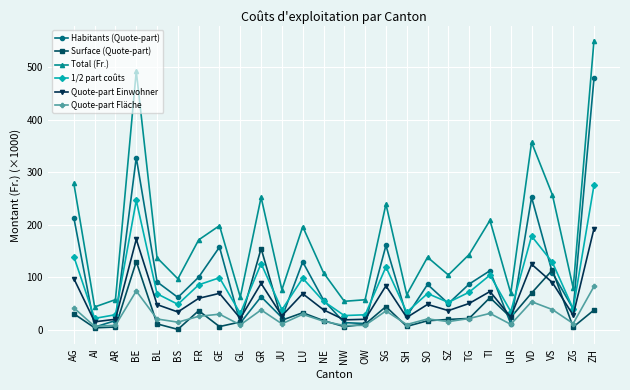

How many lines are shown in the chart?

6